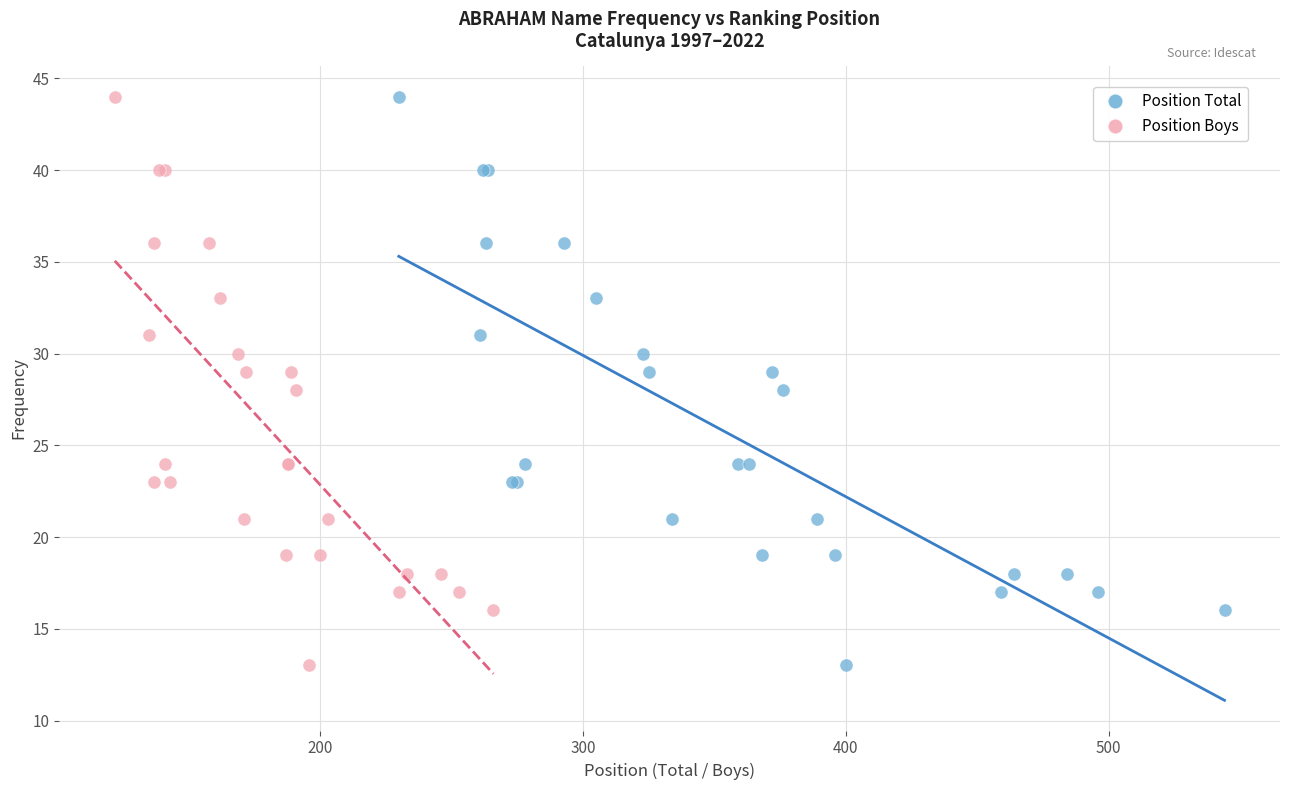

What are all the series names shown in the legend?

Position Total, Position Boys